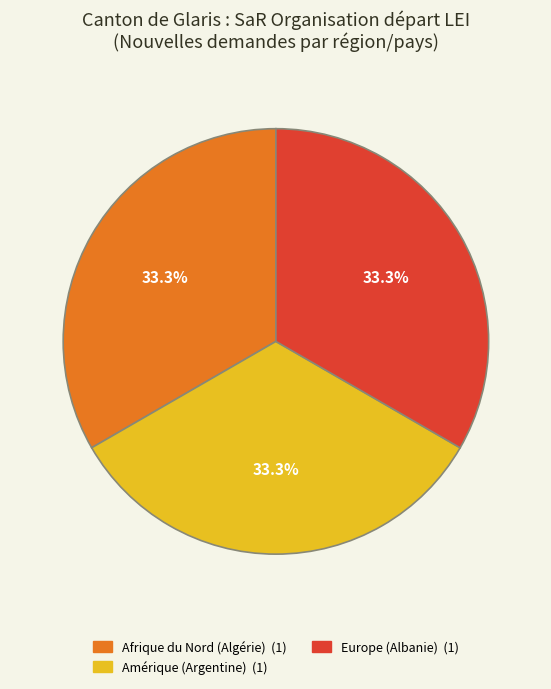

Does any single category account for the majority?

No